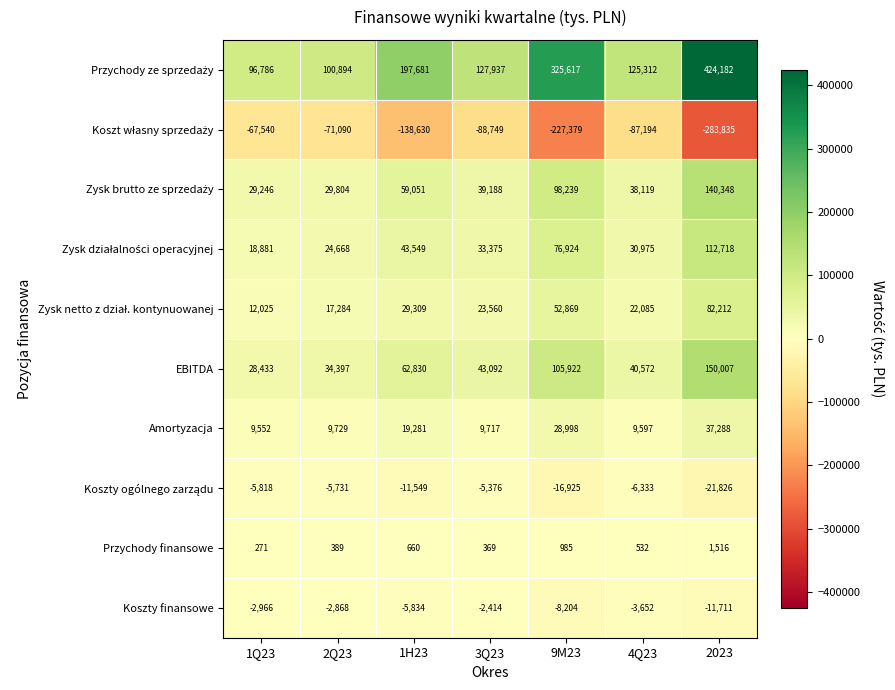

Where is EBITDA nearest to the value 89220?

9M23